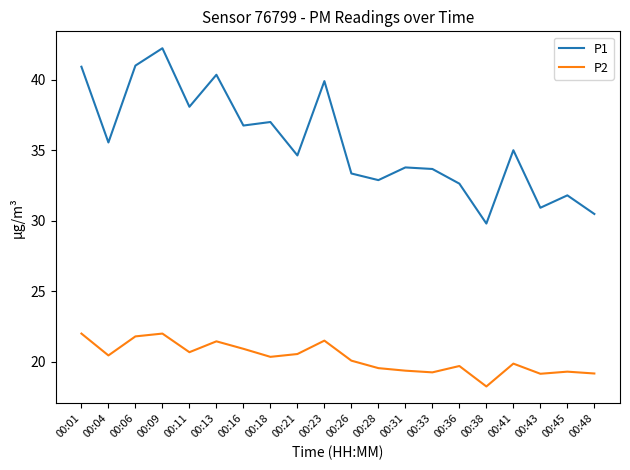

What is the minimum value for P1?

29.8